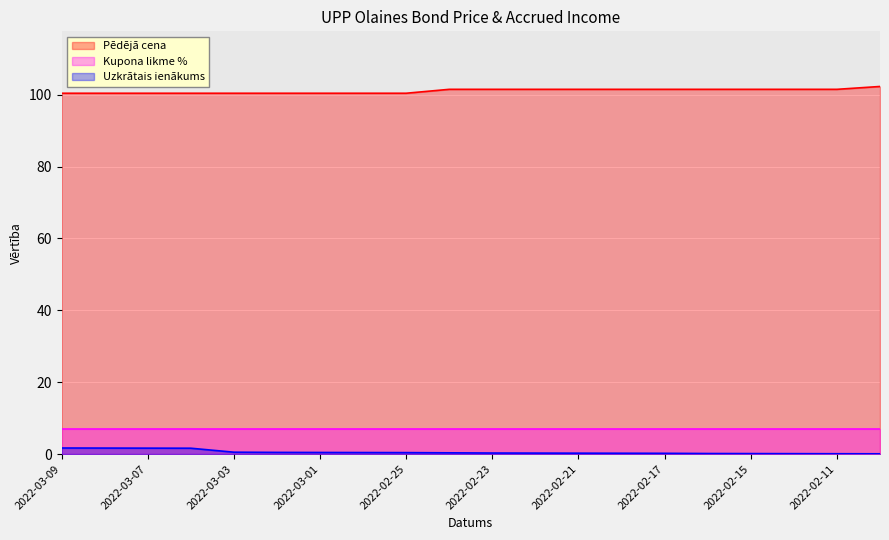

What is the sum of the Uzkrātais ienākums values at 2022-02-25 and 2022-03-04?

2.0